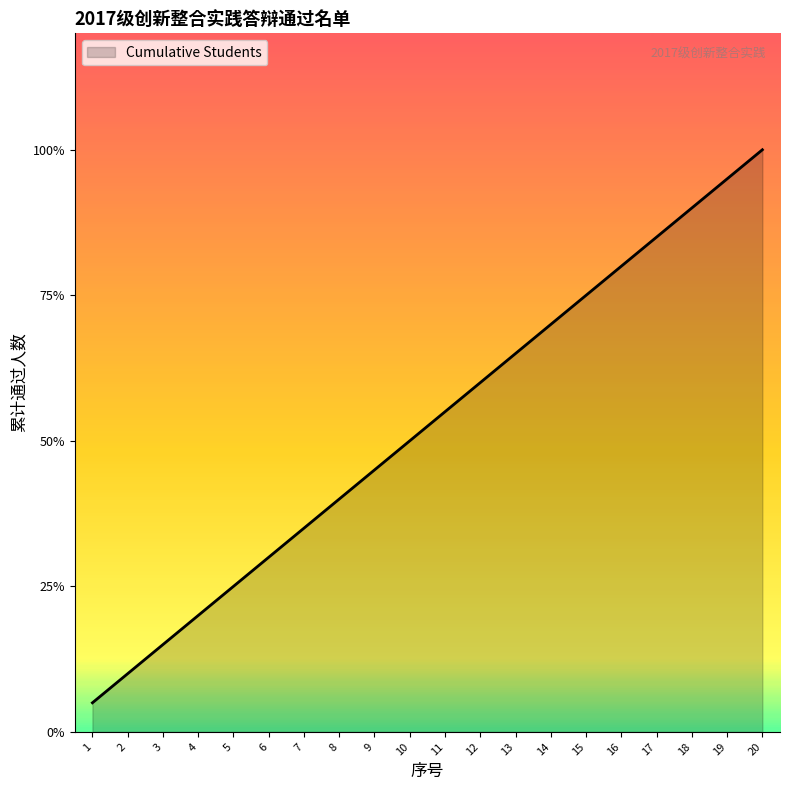

True or false: the data shows 9 at 16.

False